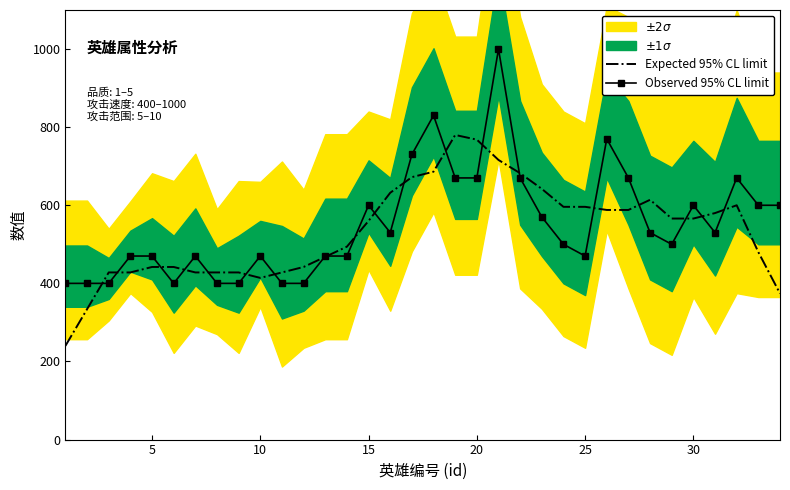

What is the minimum value for Expected 95% CL limit?

240